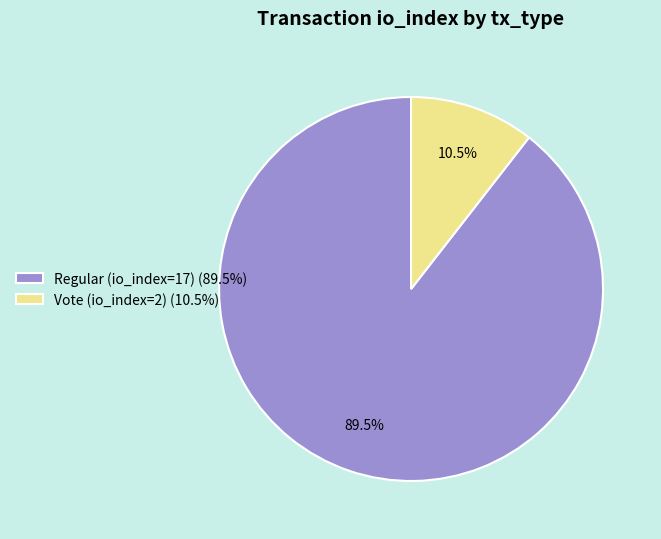

Does Vote (io_index=2) (10.5%) represent more than half of the total?

No